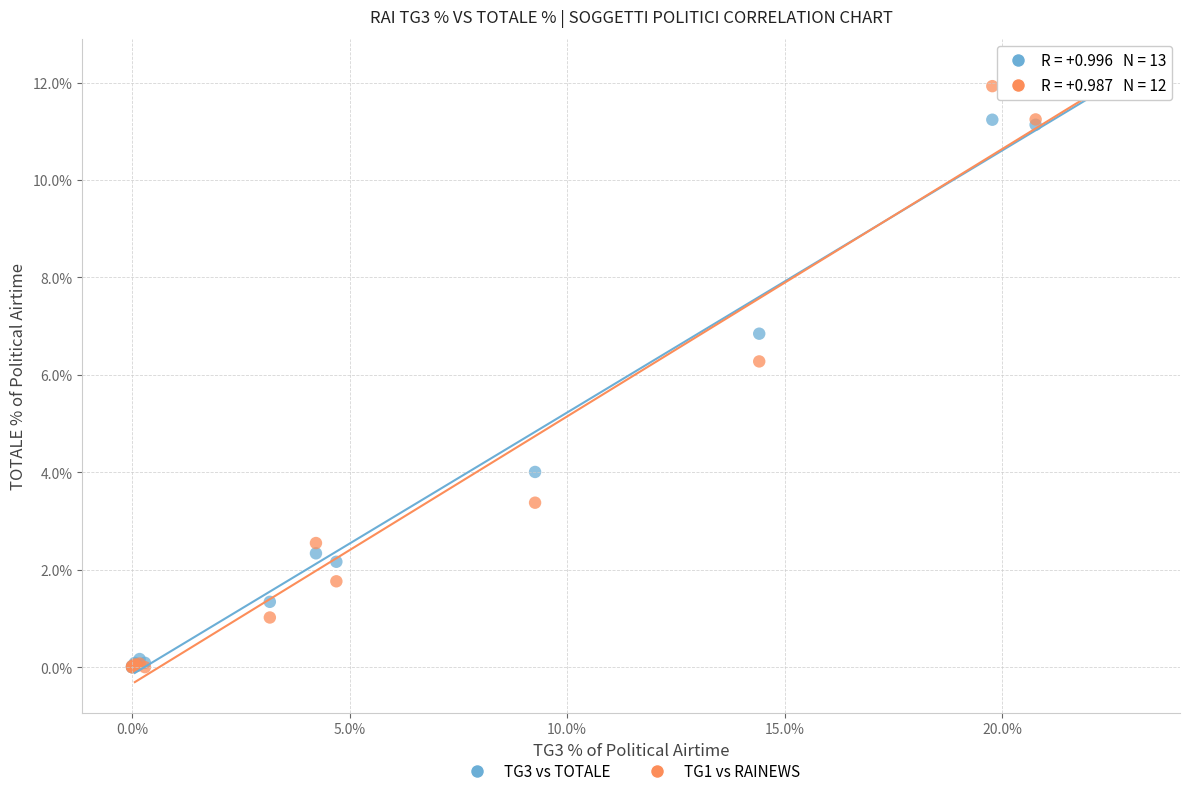

Across all series, what Y value is closest to 6?

6.3